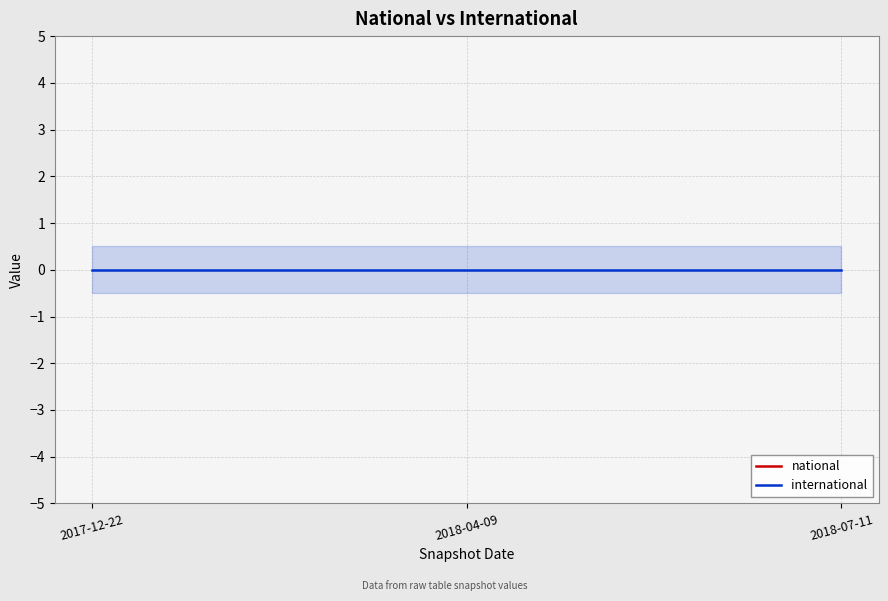

What is the sum of the national values at 2018-04-09 and 2018-07-11?

1340